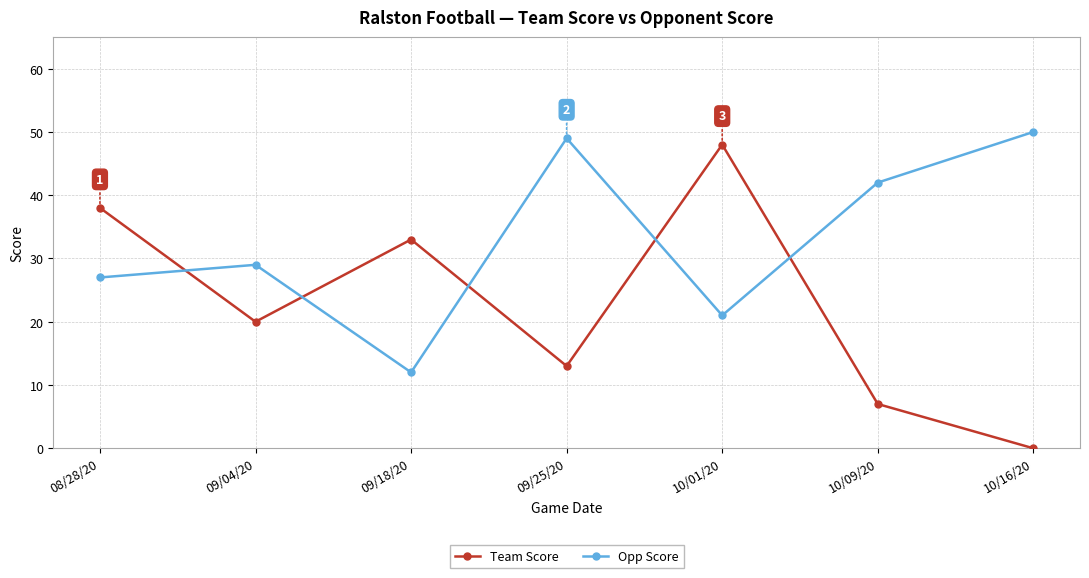

What position from the left is 09/25/20?

4